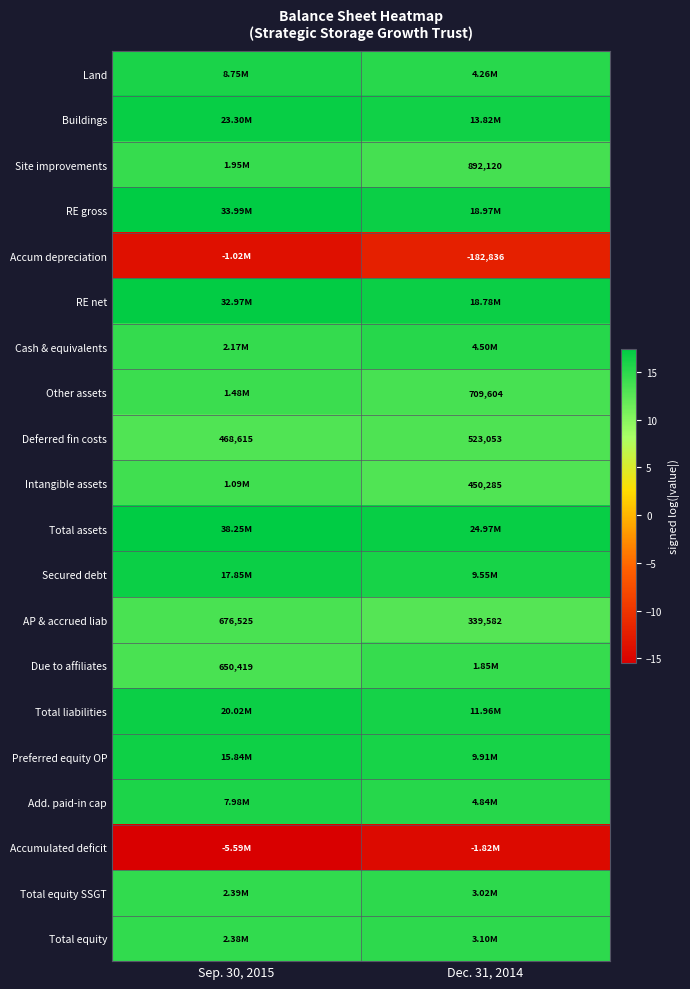

At Sep. 30, 2015, list the series in order from smallest to largest.

Accumulated deficit, Accum depreciation, Deferred fin costs, Due to affiliates, AP & accrued liab, Intangible assets, Other assets, Site improvements, Cash & equivalents, Total equity, Total equity SSGT, Add. paid-in cap, Land, Preferred equity OP, Secured debt, Total liabilities, Buildings, RE net, RE gross, Total assets